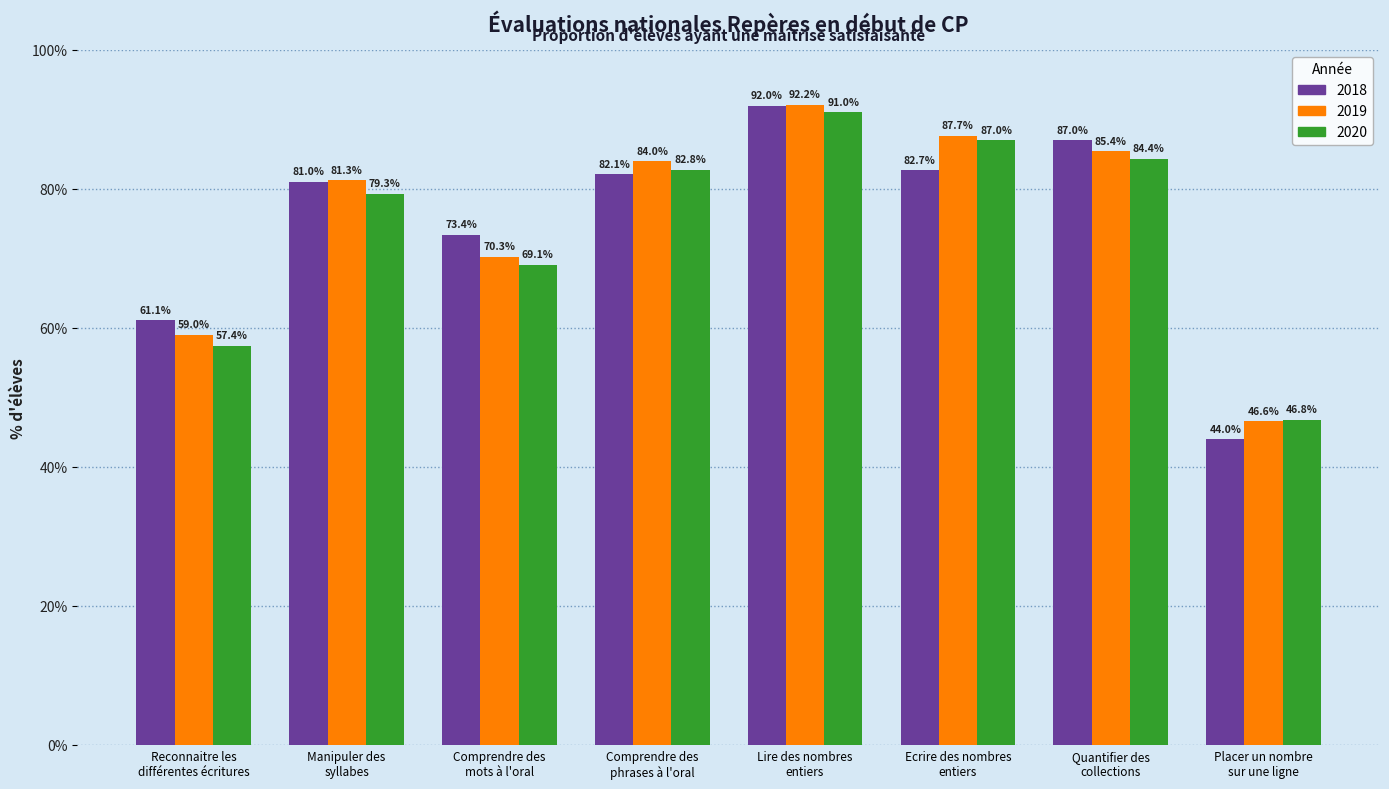

How many groups of bars are there?

8